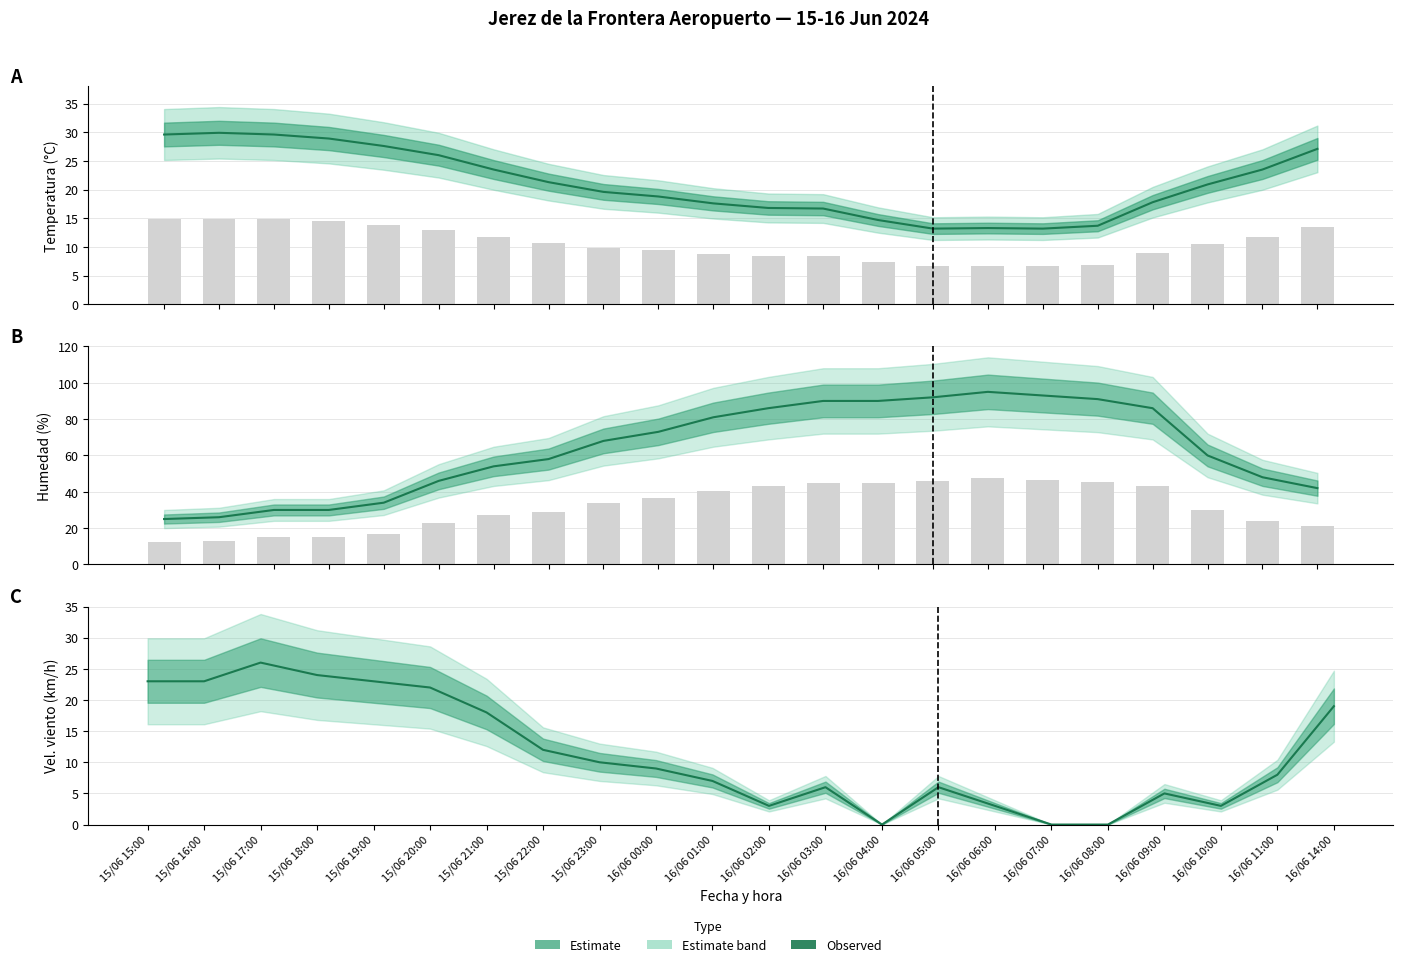

Between 16/06 05:00 and 16/06 14:00, which series saw the biggest shift?

Humedad (%)